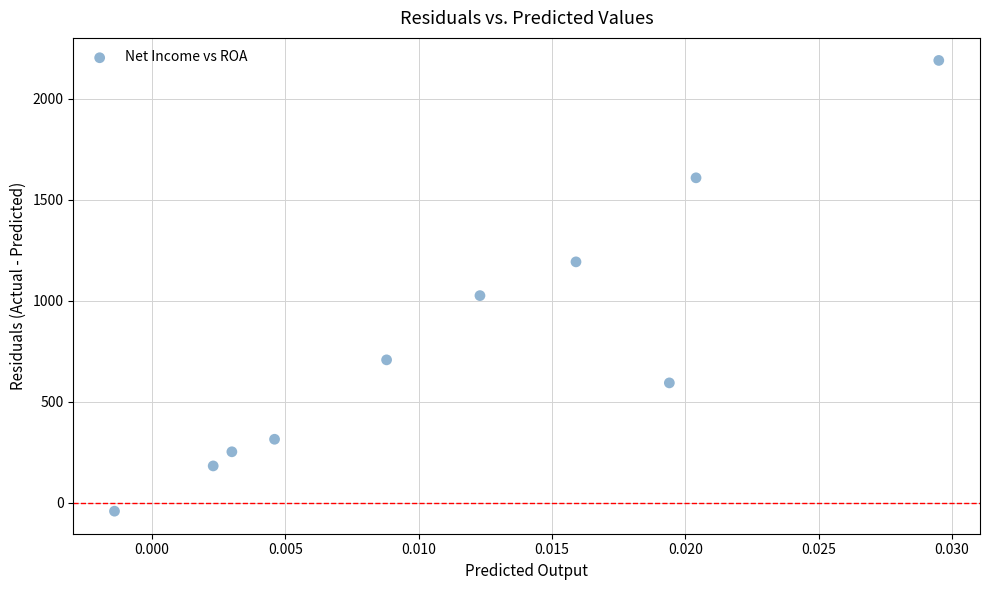

What Y value in the scatter plot is closest to 1074?

1026